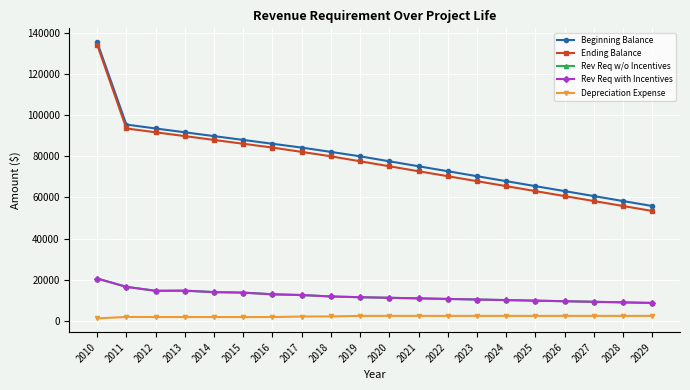

What is the sum of all Depreciation Expense values?

43188.5